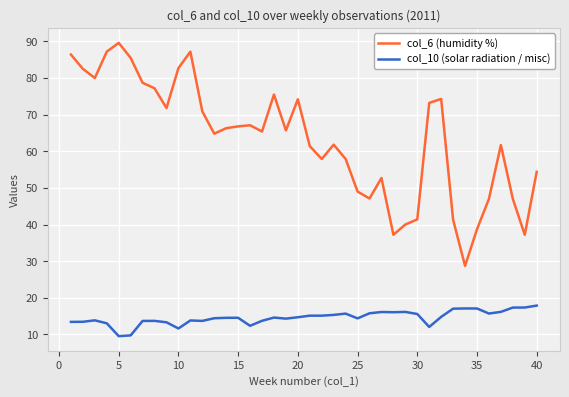

What is the value of the col_6 (humidity %) point at the 21st from the left?

61.4